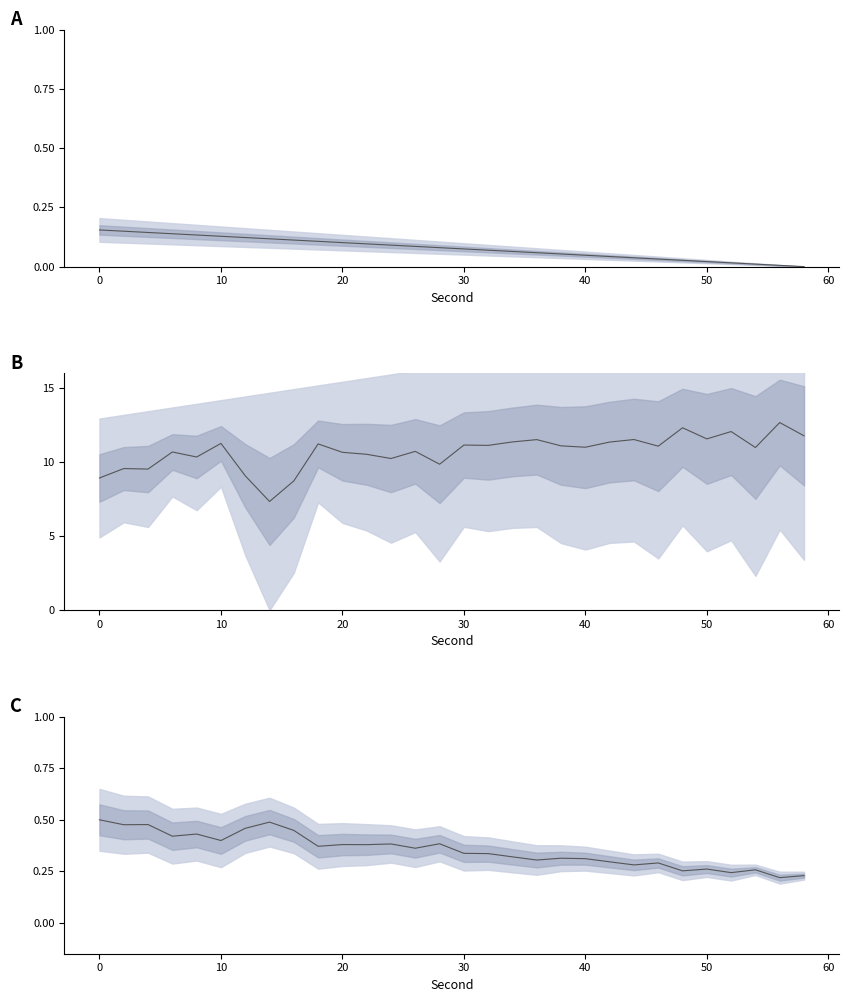

True or false: there are more than 1 points higher than both neighbors.

True